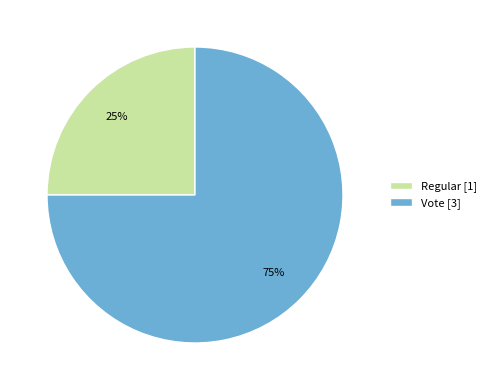

True or false: Regular accounts for 37% of the total.

False